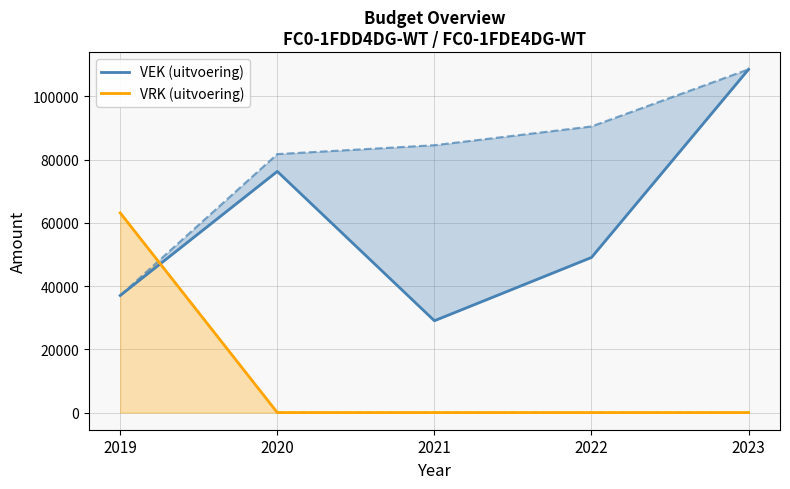

What is the average value of the VRK (uitvoering) series?

12633